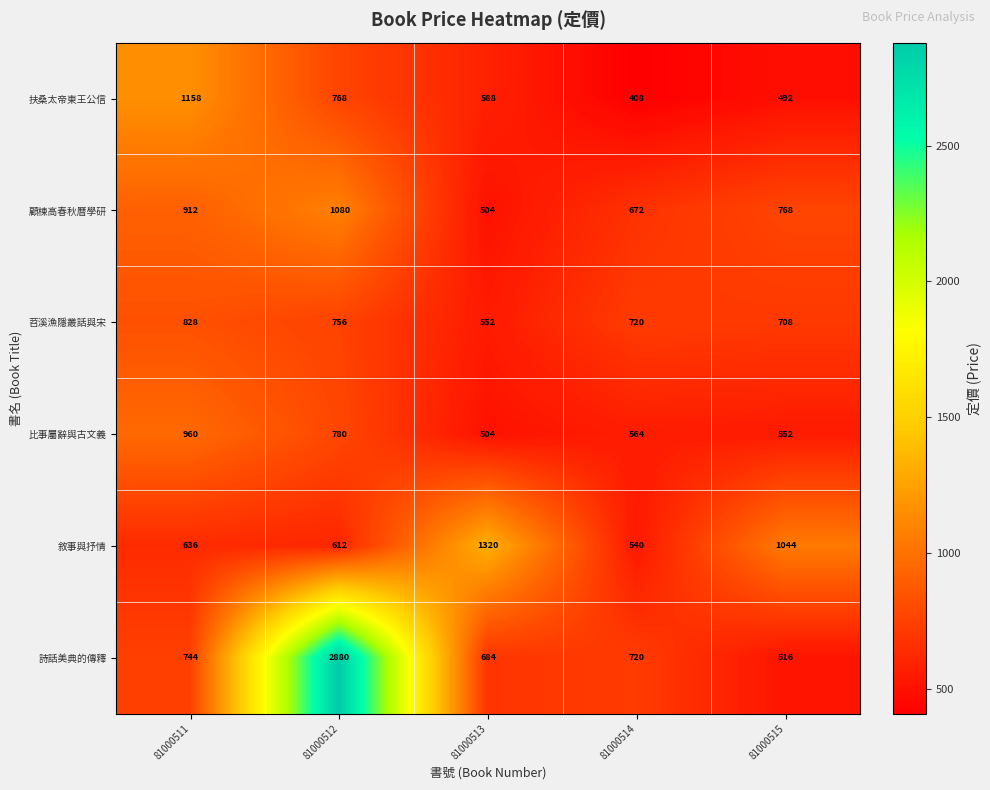

What is the minimum value shown in the chart?

408